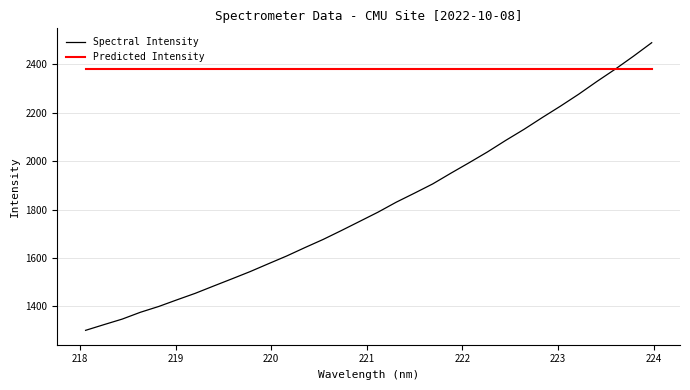

Which series has the largest total across all categories?

Predicted Intensity